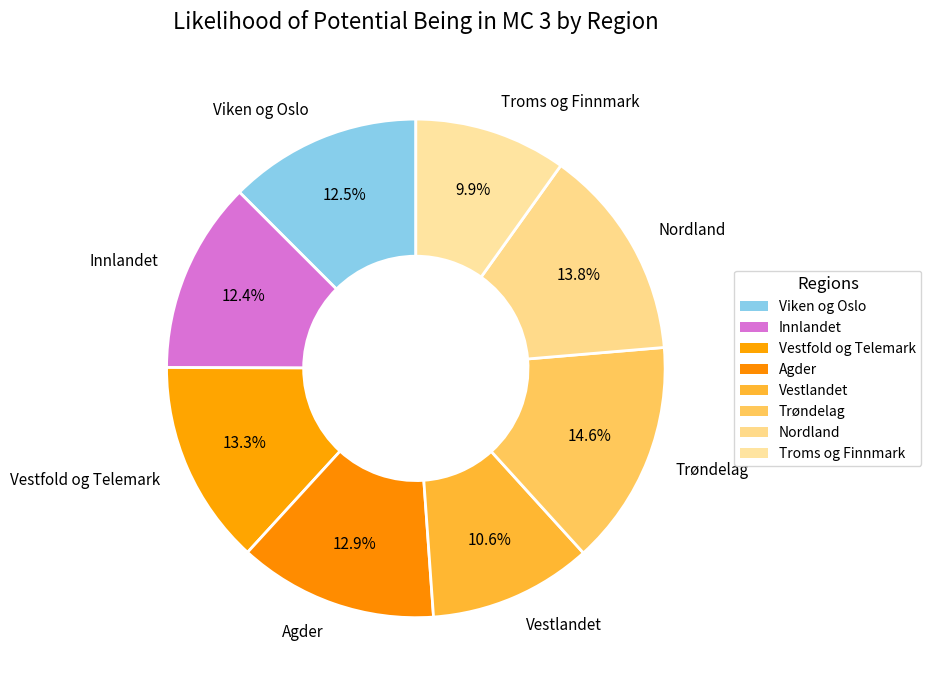

Count the number of slices in the pie.

8